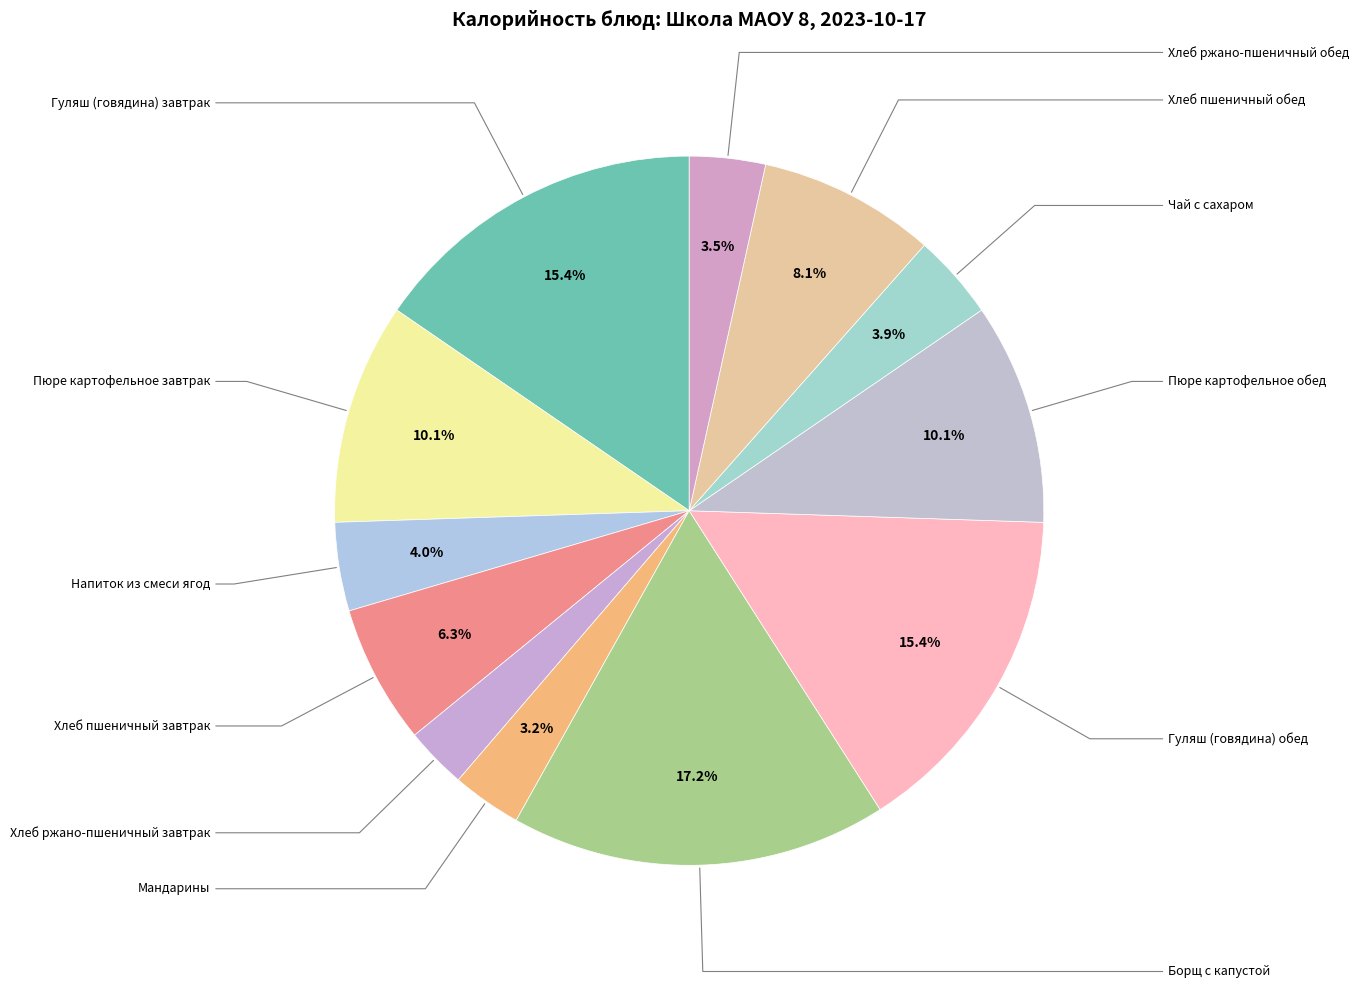

Count the number of slices in the pie.

12